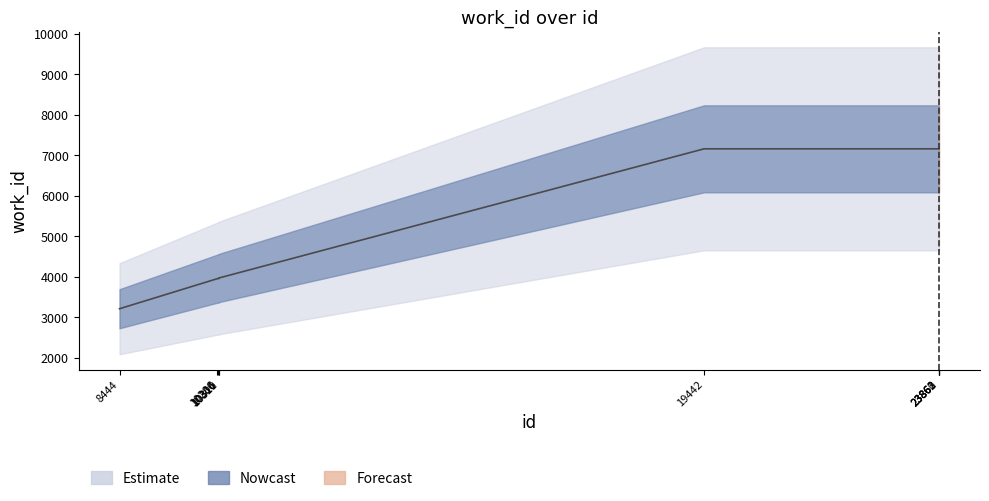

What is the value of the 1st point from the left?

3214